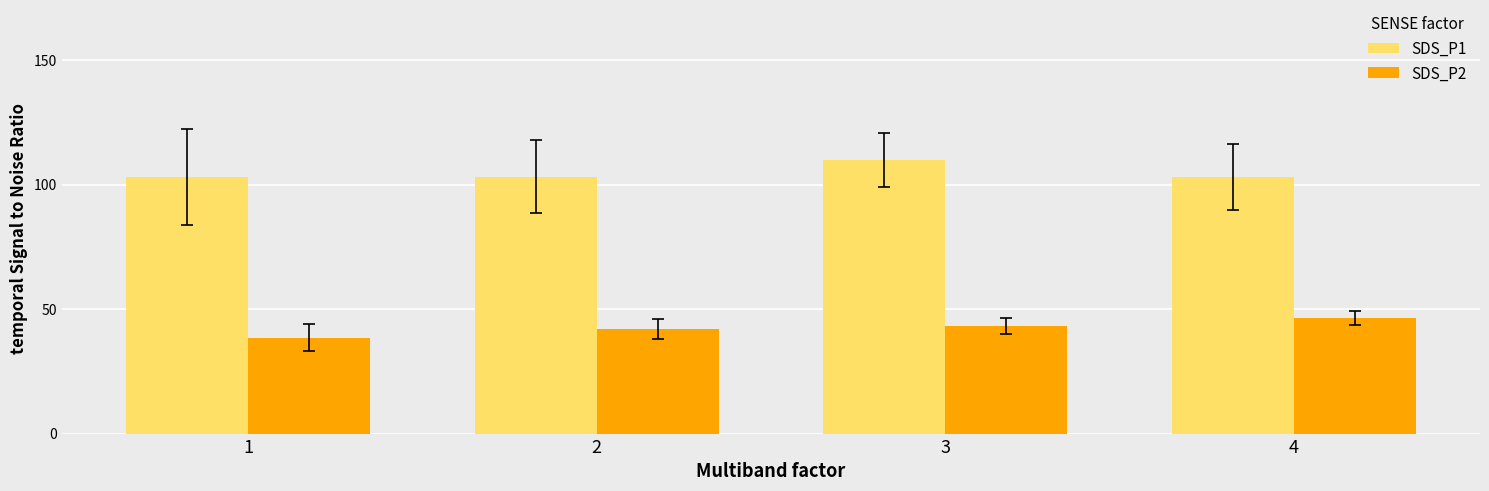

Rank the series by their maximum value, from highest to lowest.

SDS_P1, SDS_P2